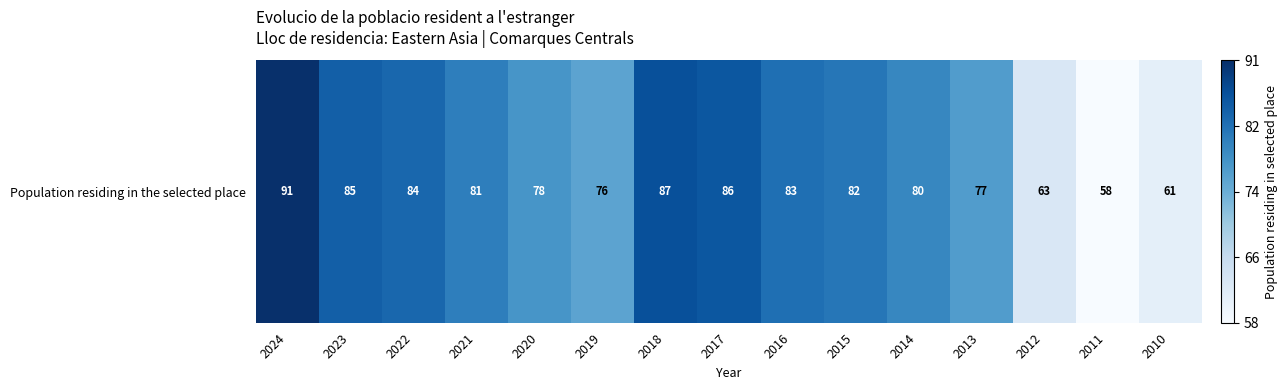

What is the sum of the values at 2019 and 2016?

159